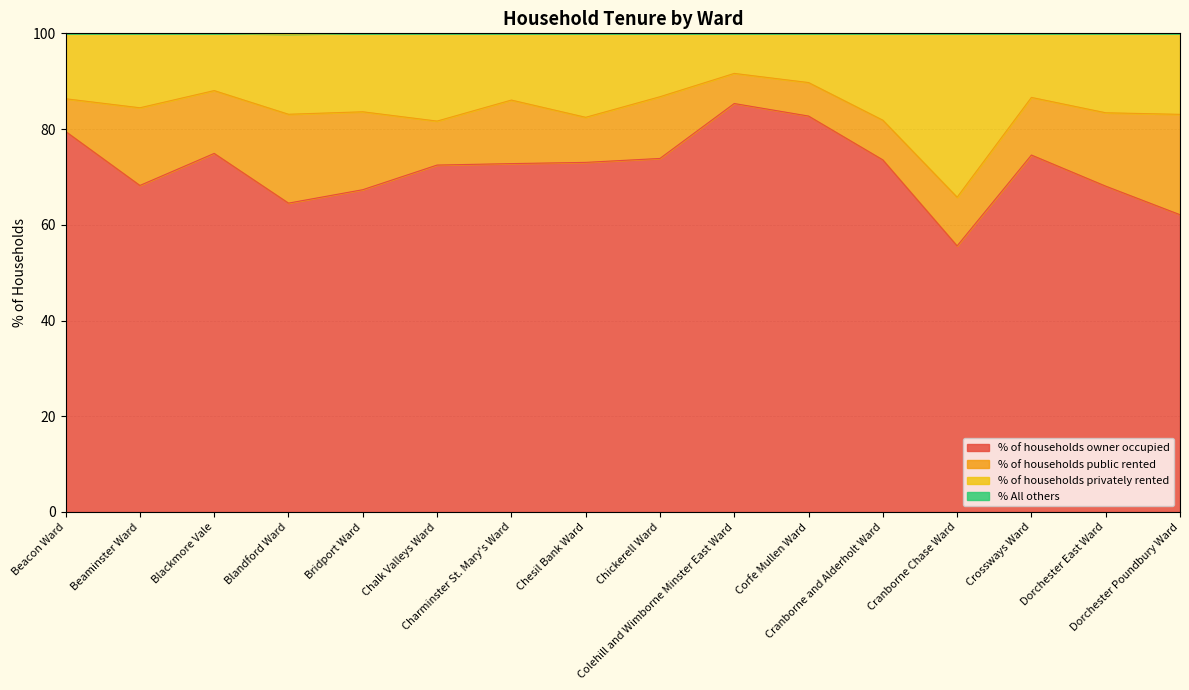

What is the sum of all % of households owner occupied values?

1148.6